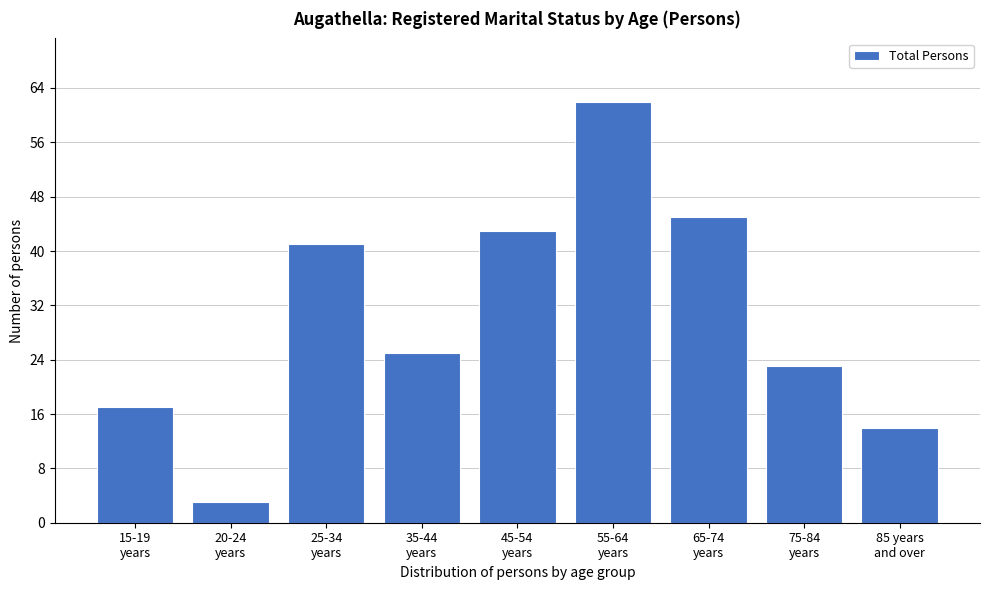

Reading left to right, transcribe all the data shown in this chart.

17	3	41	25	43	62	45	23	14